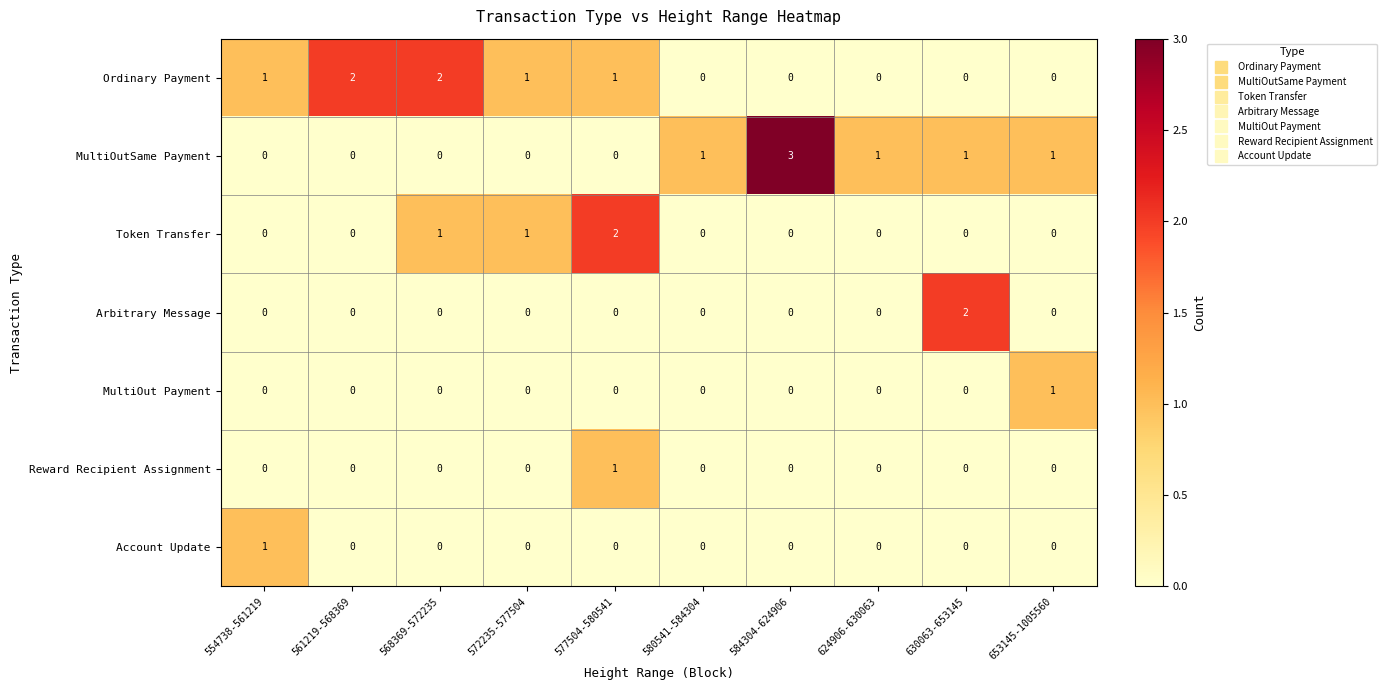

Is it true that Arbitrary Message equals 1 at 561219-568369?

False